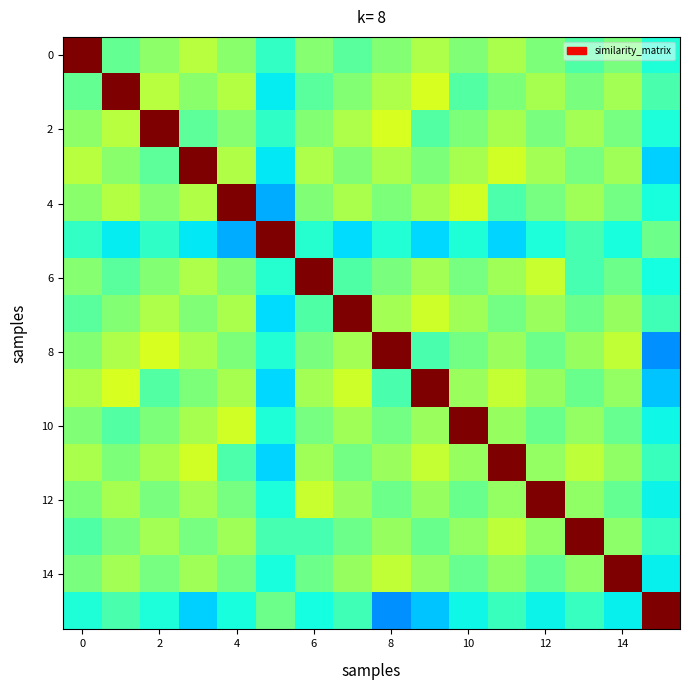

At which category is the sum across all series the highest?

11